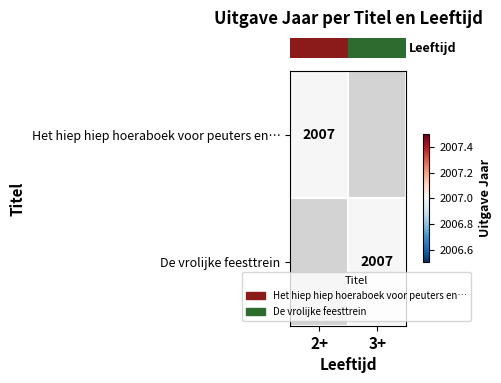

At which category is the sum across all series the highest?

2+